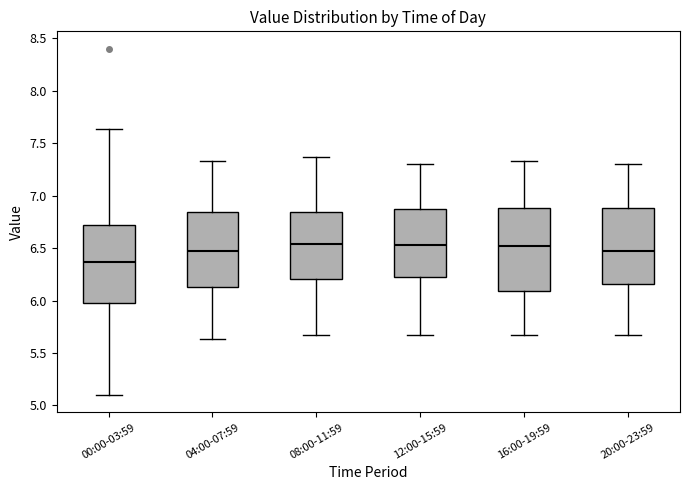

Which box has the lowest median line?

00:00-03:59